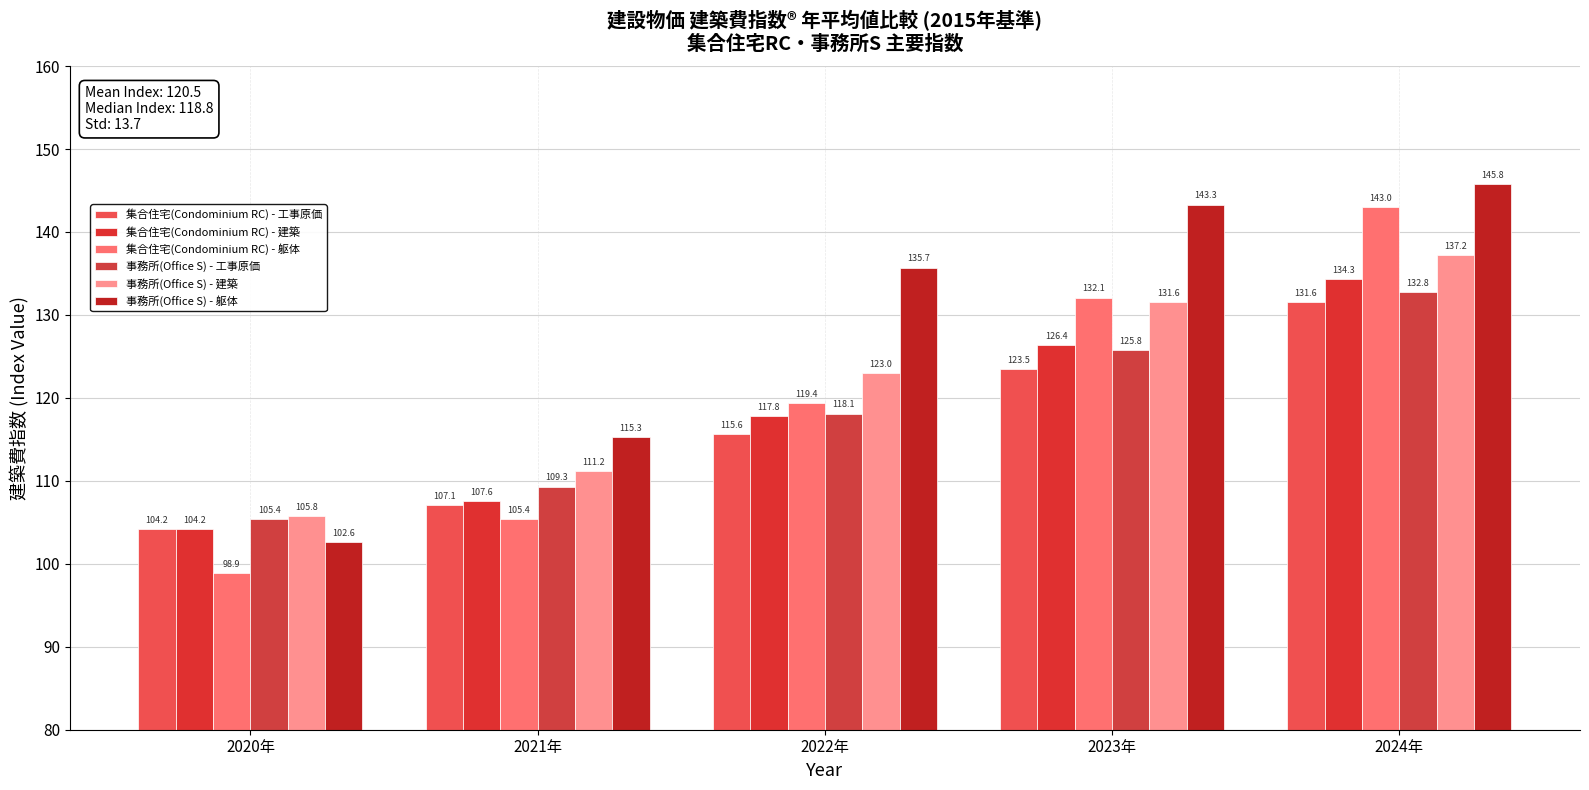

Count the number of data series in this chart.

6